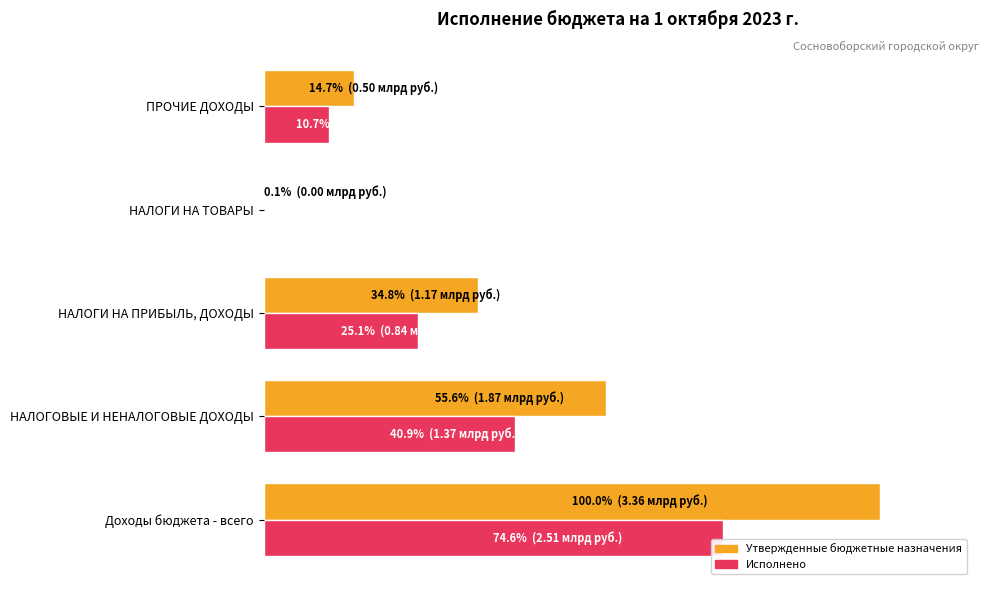

What is the value of the Утвержденные бюджетные назначения bar at the 3rd from the left?

34.8